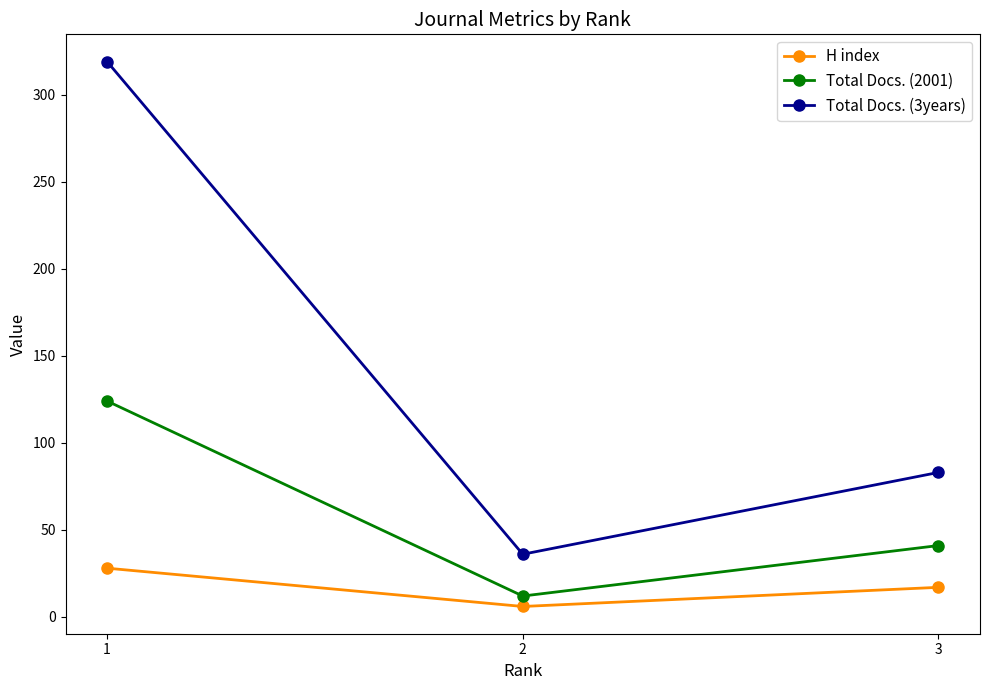

Reading right to left, transcribe all the data shown in this chart.

H index: 17	6	28
Total Docs. (2001): 41	12	124
Total Docs. (3years): 83	36	319